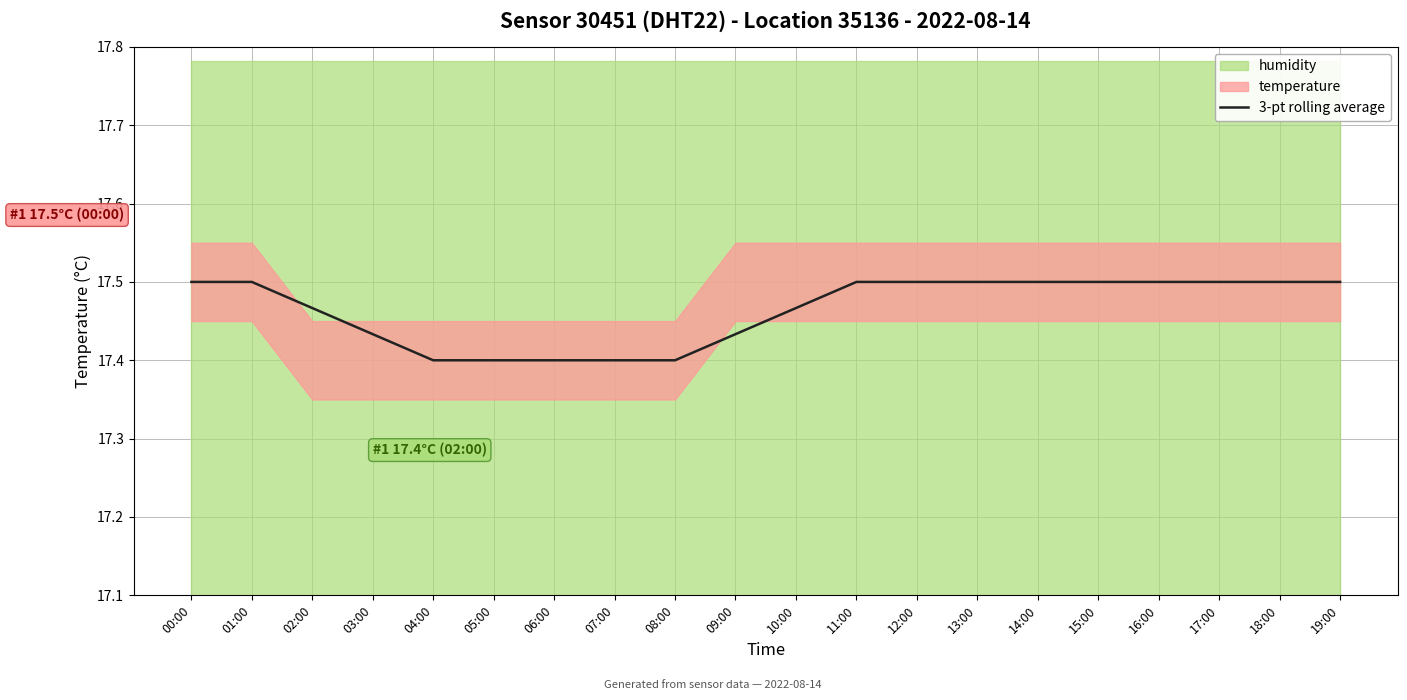

How many values are between 17 and 18?

20